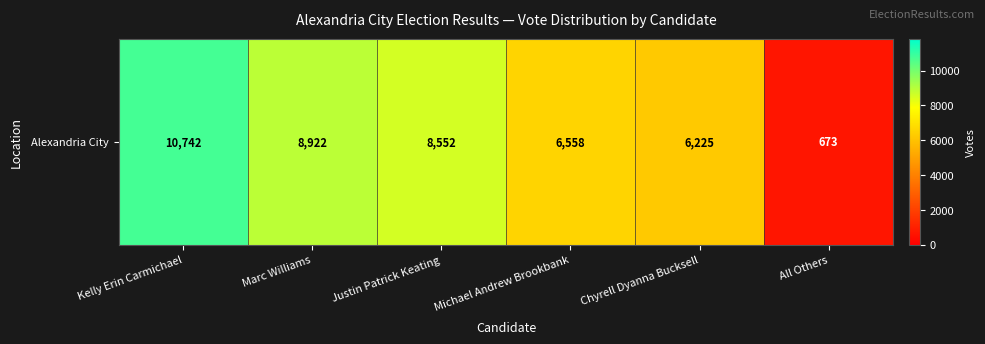

How many distinct data groups are displayed?

1